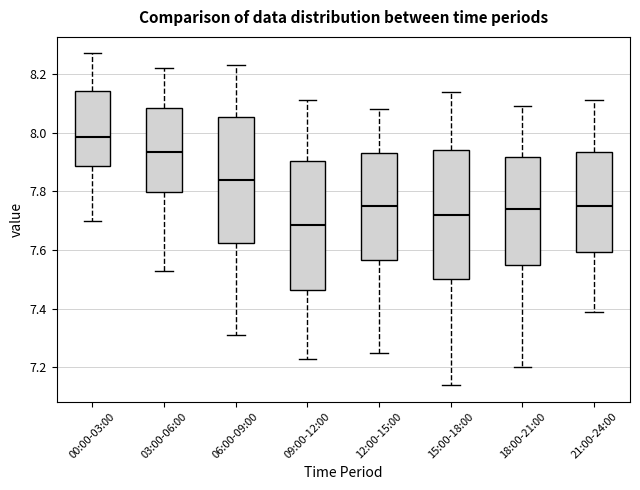

Which box's median line is the highest?

00:00-03:00